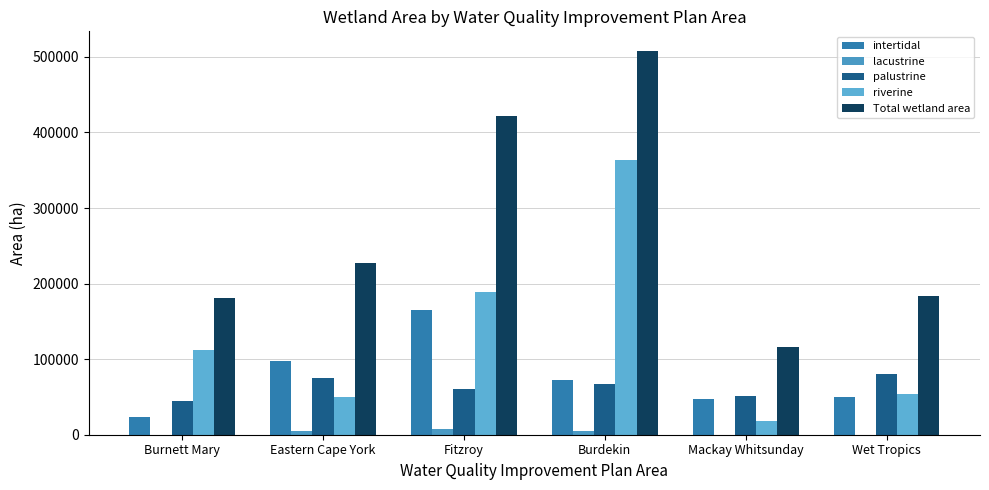

At which label is intertidal closest to 94555?

Eastern Cape York